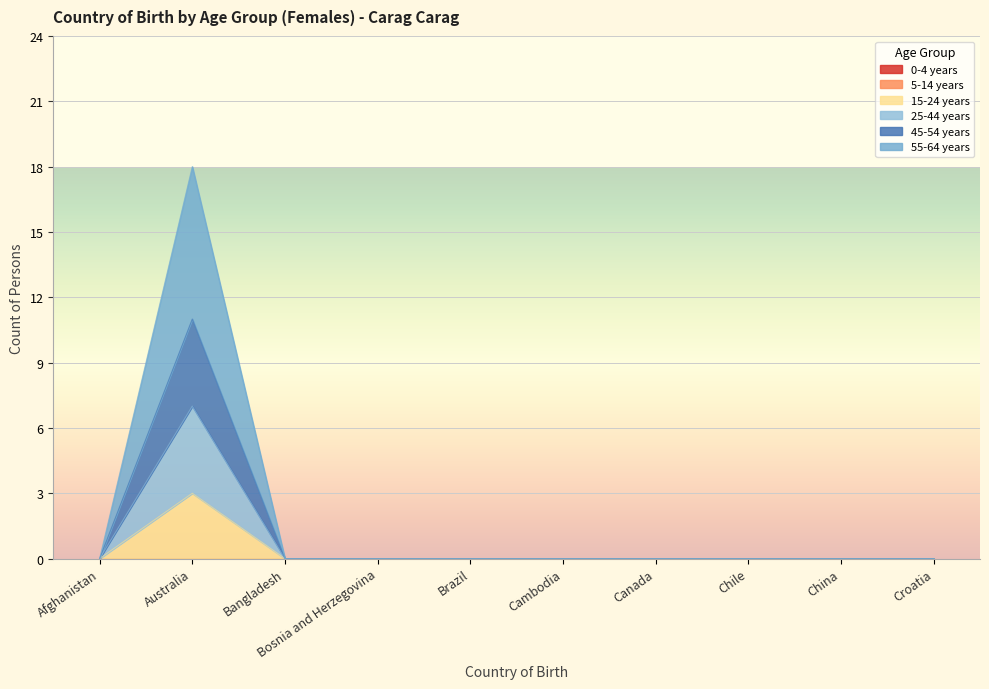

Does the chart display data point markers on the line(s)?

No